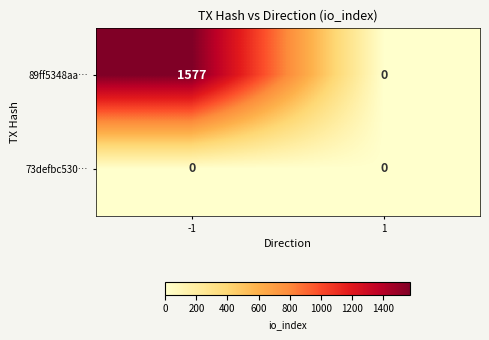

True or false: 73defbc530… has a value of 0 at -1.

True